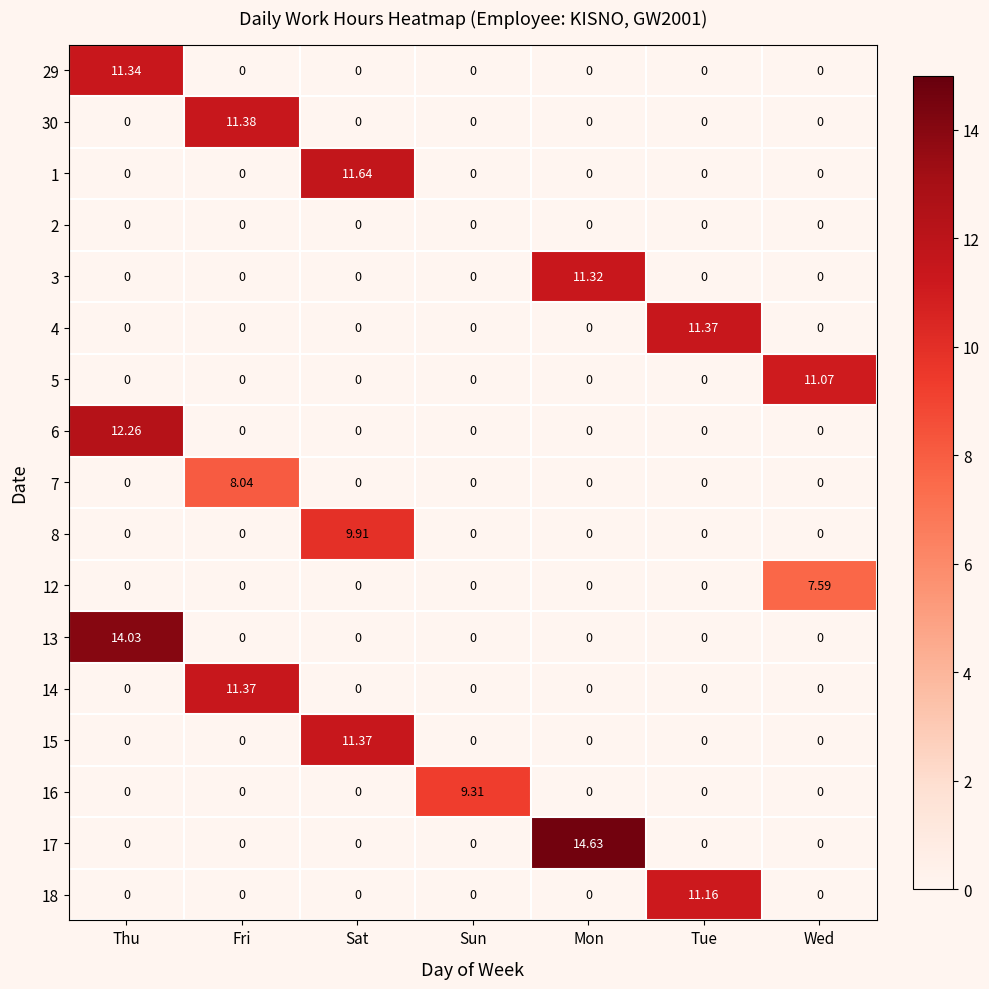

At which category is the sum across all series the highest?

Thu